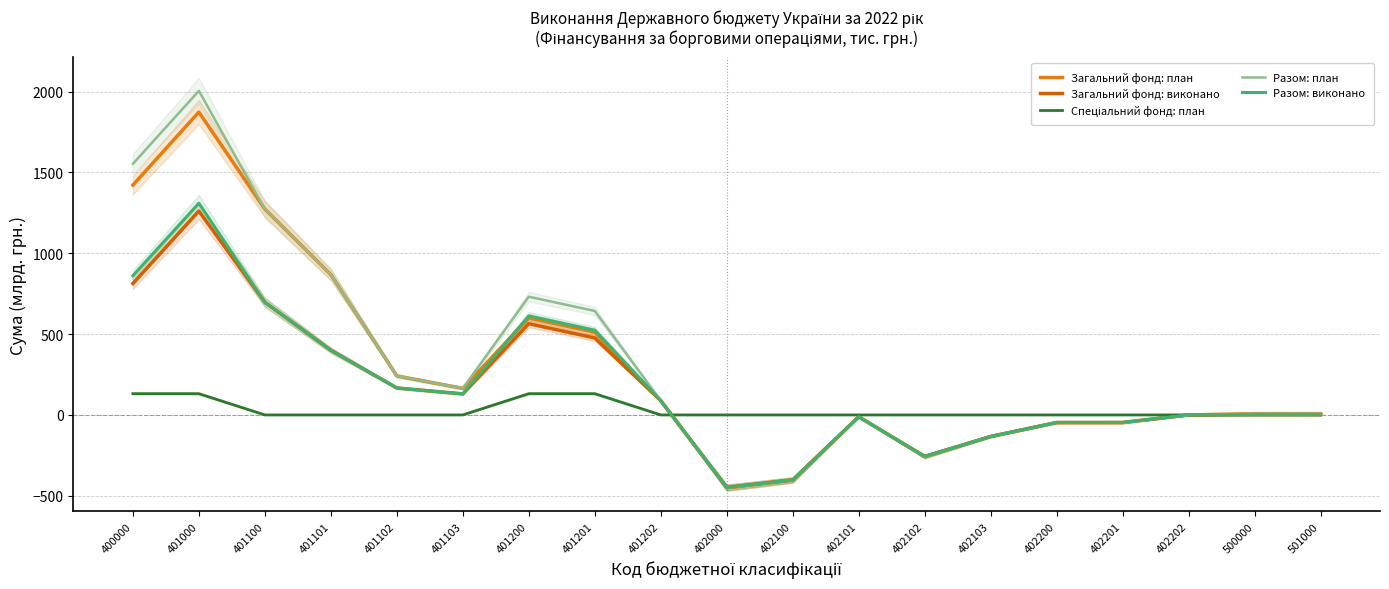

At which label does Разом: план first exceed 8?

400000